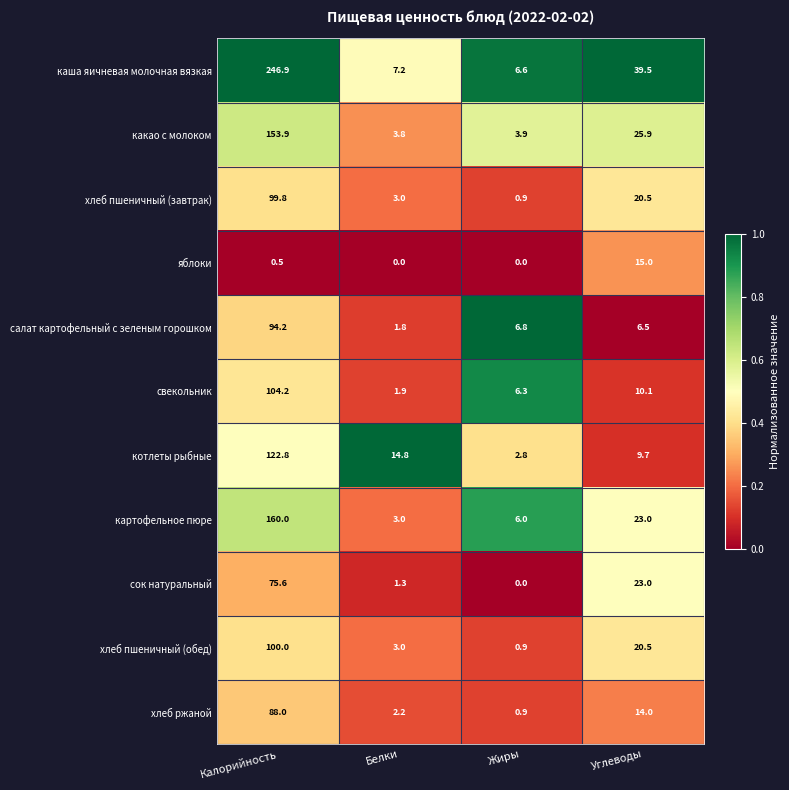

At how many categories does at least one series exceed 5?

4